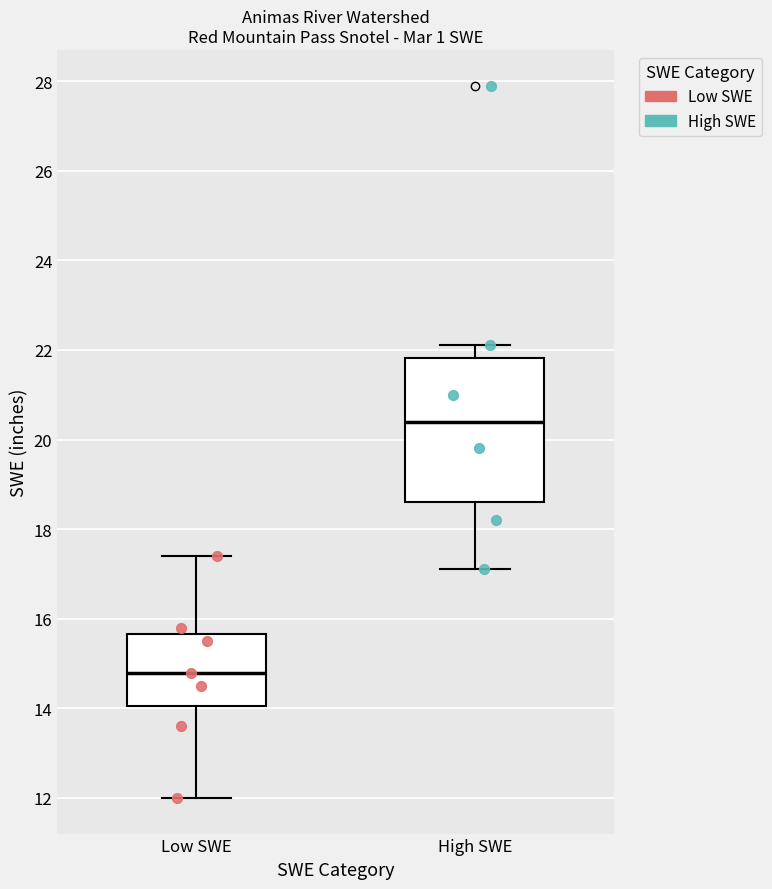

Reading left to right, transcribe this box plot: for each box, give where its median line is, the range the box spans, and where its two whiskers end, as read against the y-axis. The values are not printed on the chart, so give them approximately, as read against the axis.

Low SWE: median 14.8, box 14.0 to 15.6, whiskers 12.0 to 17.4
High SWE: median 20.4, box 18.6 to 21.8, whiskers 17.2 to 22.2